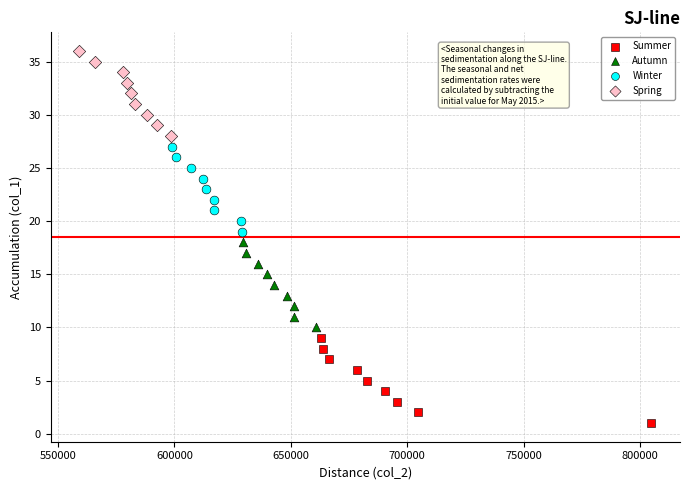

Which series contains the highest Y value?

Spring